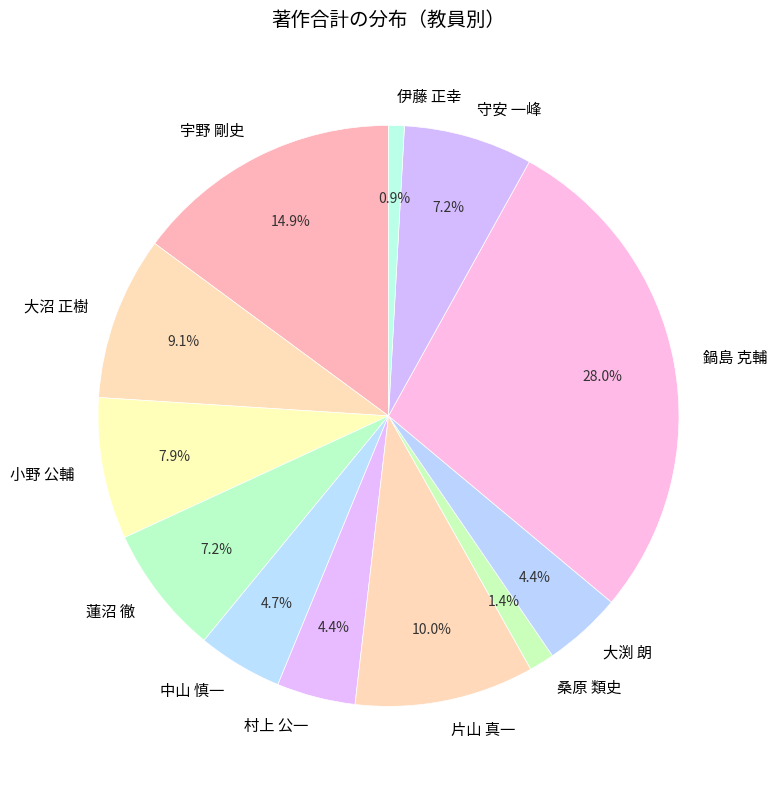

To the nearest percent, what is the difference between the largest and smallest slice percentages?

27%